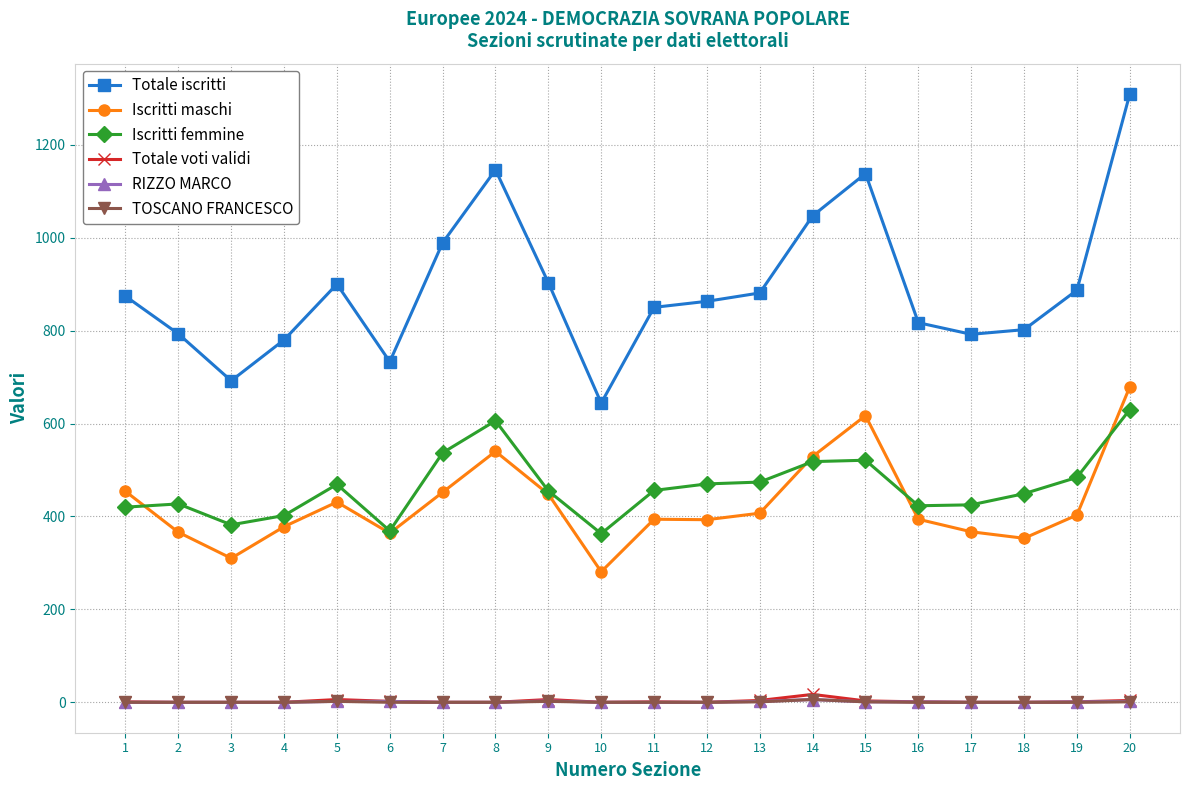

True or false: Totale voti validi has more than 0 interior local peaks.

True